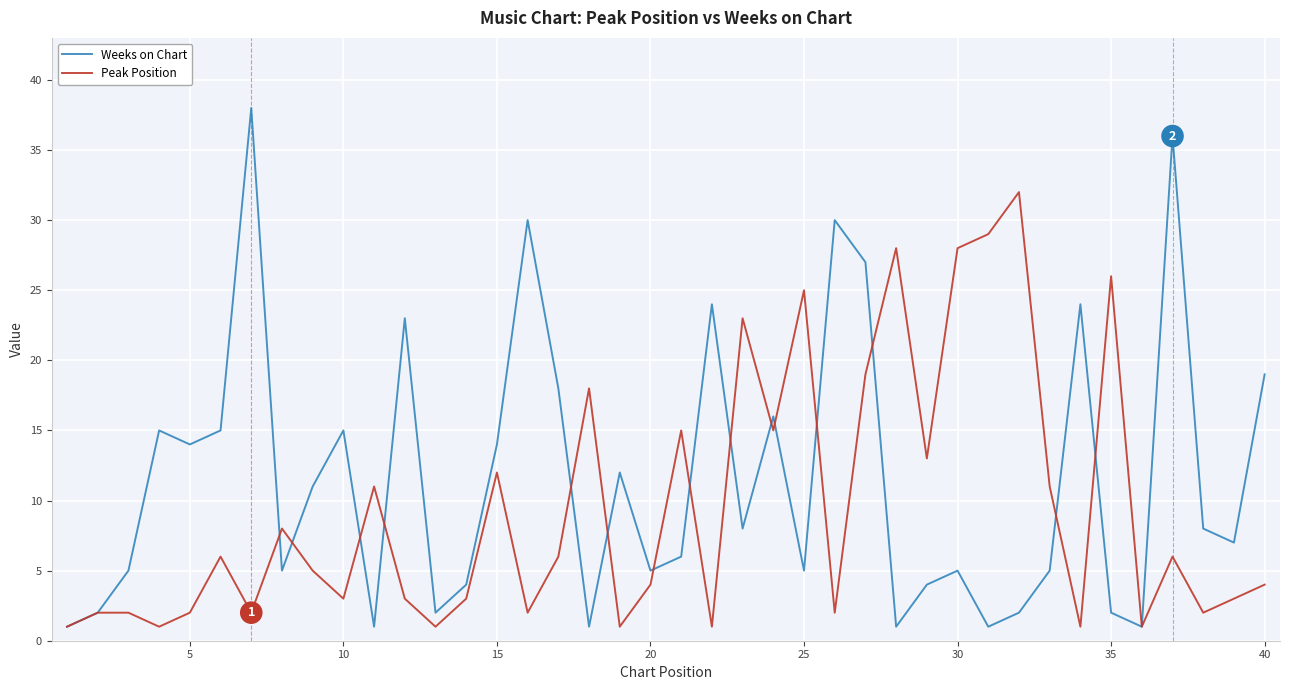

Which series has the largest total across all categories?

Weeks on Chart